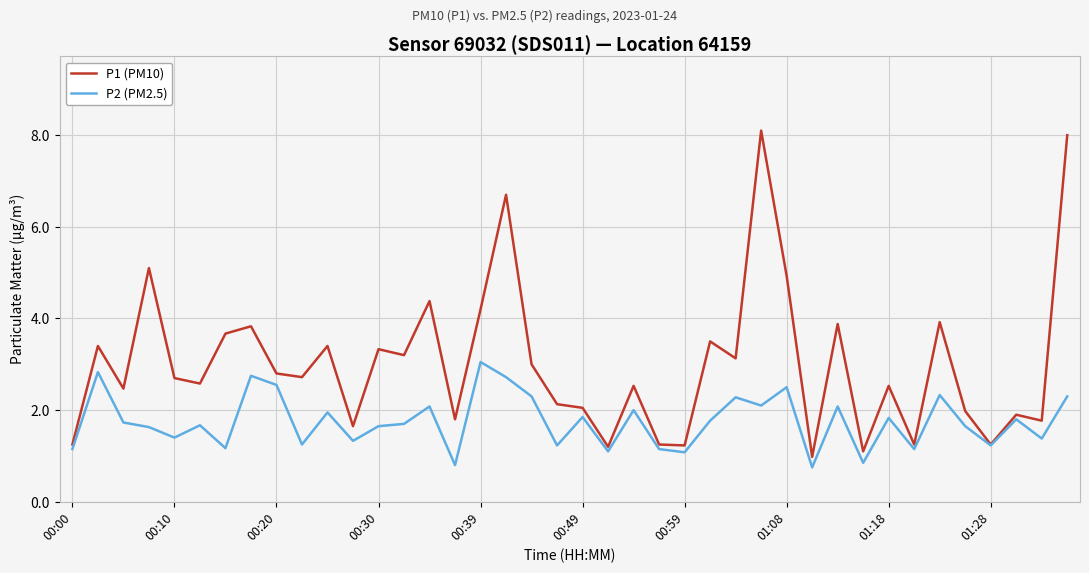

How many lines are shown in the chart?

2